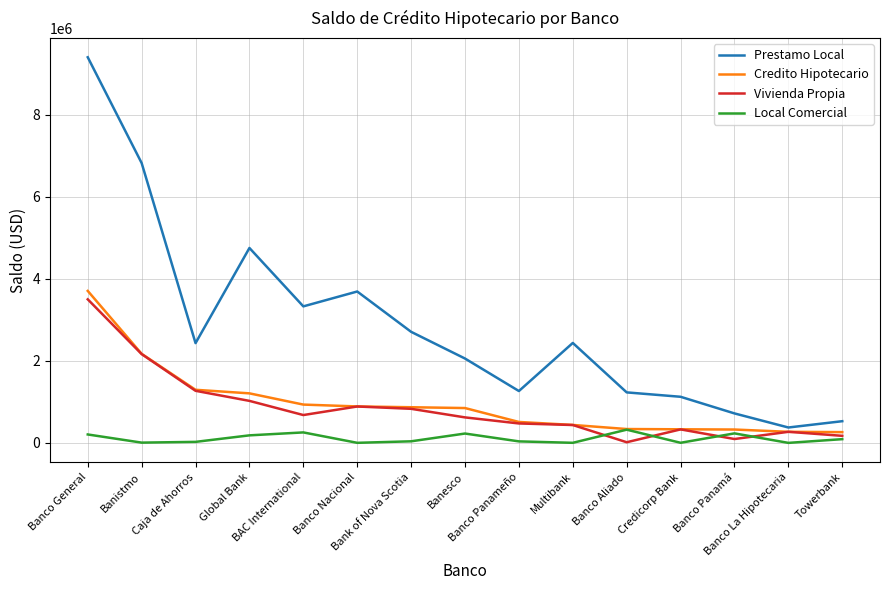

Where is Prestamo Local nearest to the value 4885174?

Global Bank